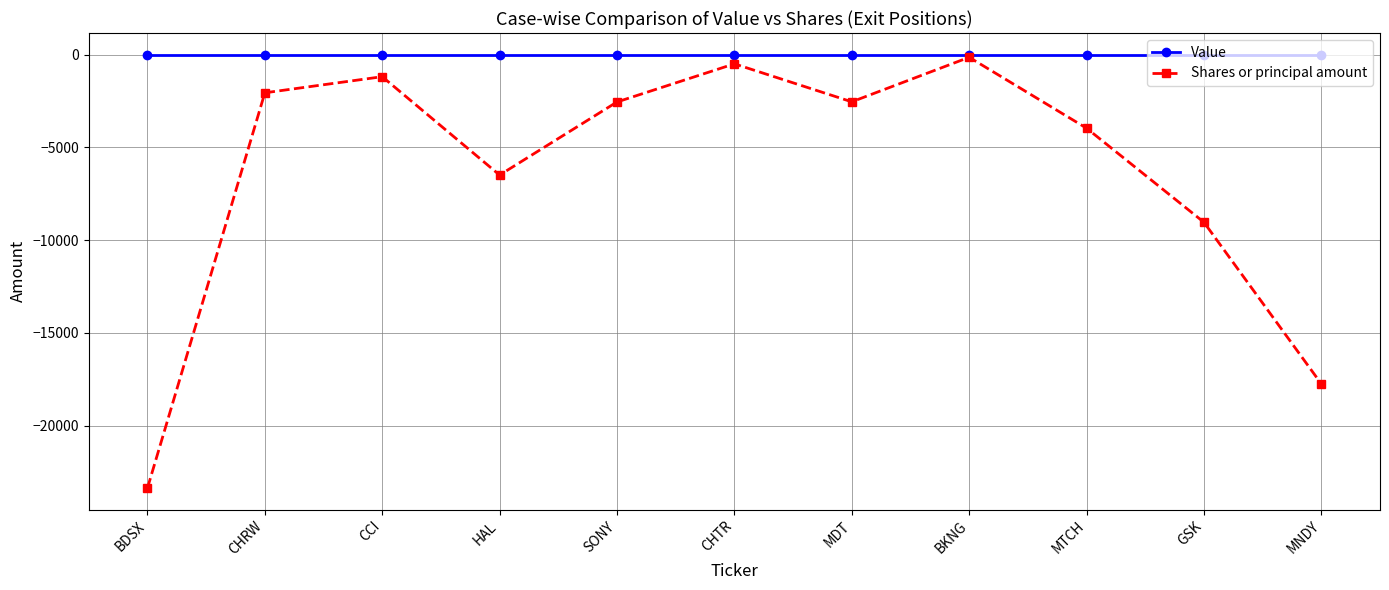

What is the value of the Shares or principal amount point at the 9th from the left?

-3962